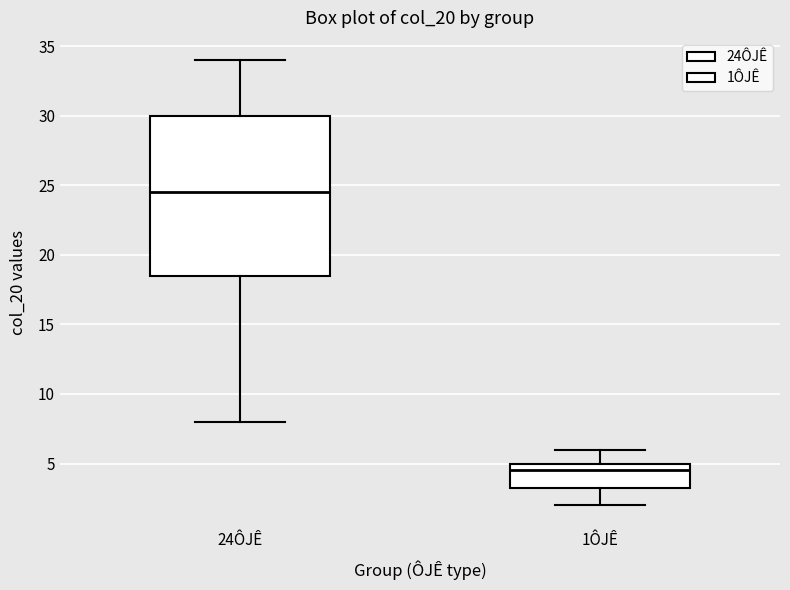

Reading left to right, read every box against the y-axis: the position of its median line, the range the box covers, and the ends of its whiskers. The values are not printed on the chart, so give them approximately, as read against the axis.

24ÔJÊ: median 24.5, box 18.5 to 30.0, whiskers 8.0 to 34.0
1ÔJÊ: median 4.5, box 3.5 to 5.0, whiskers 2.0 to 6.0